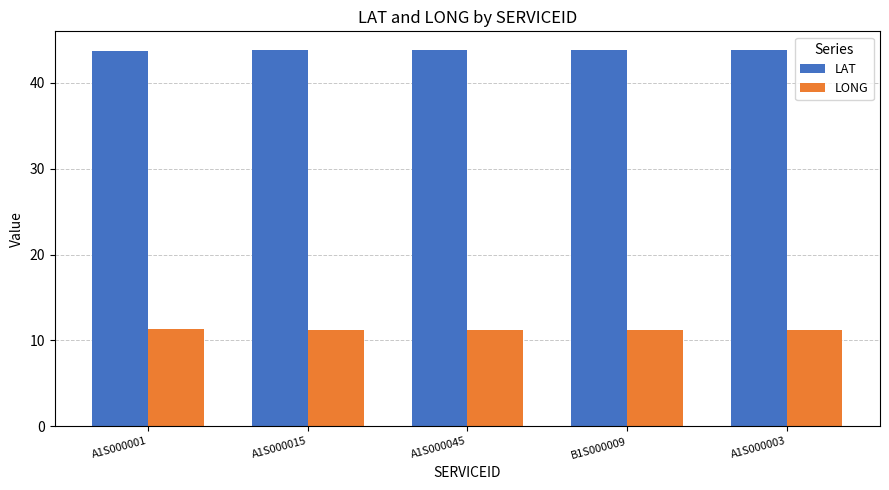

What is the sum of all LAT values?

218.8